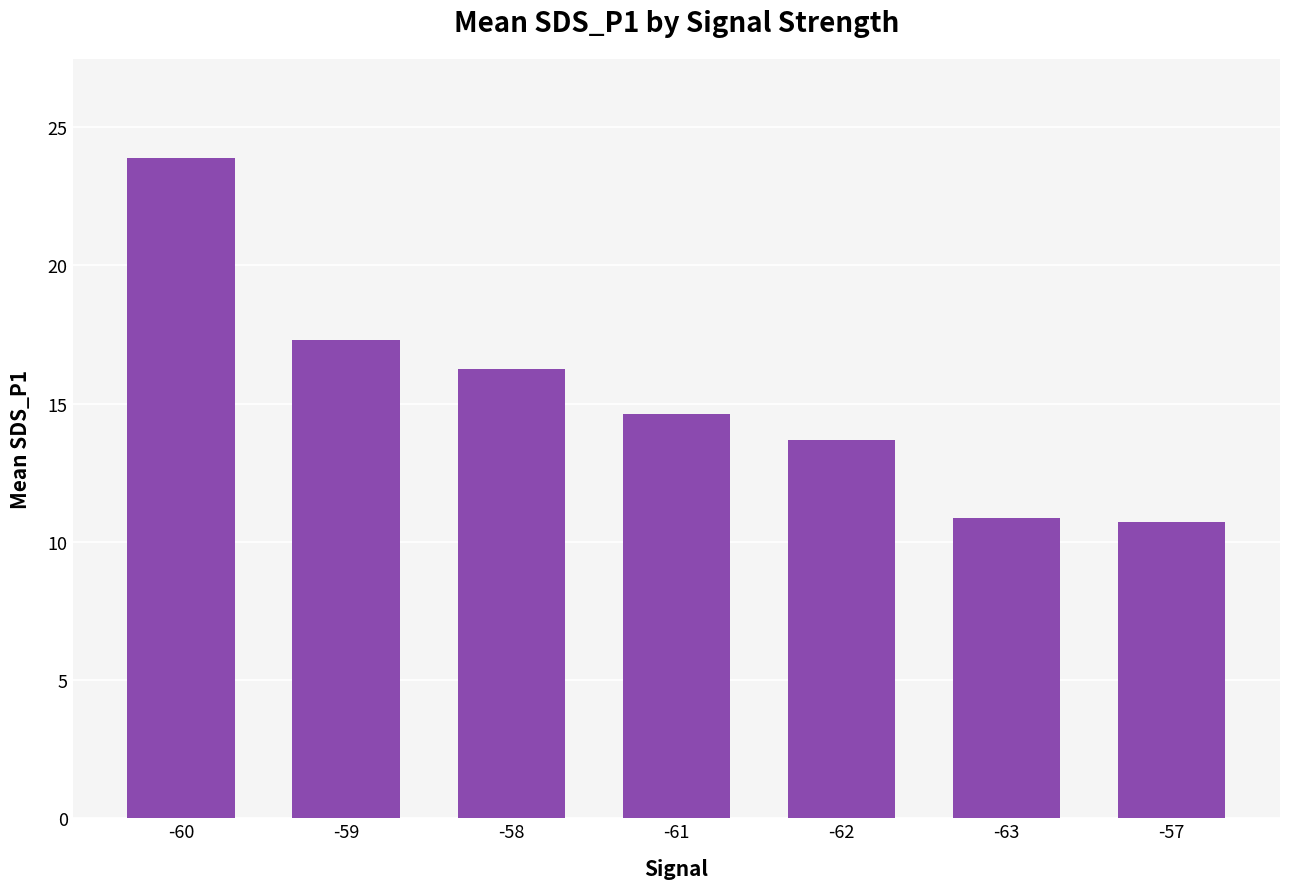

What is the greatest value displayed?

23.9